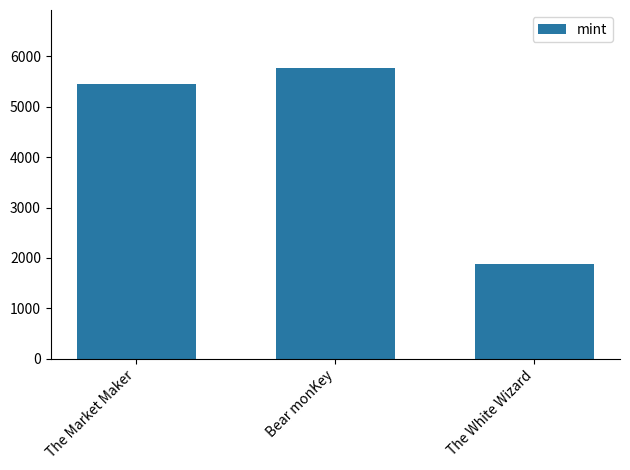

What is the average value?

4361